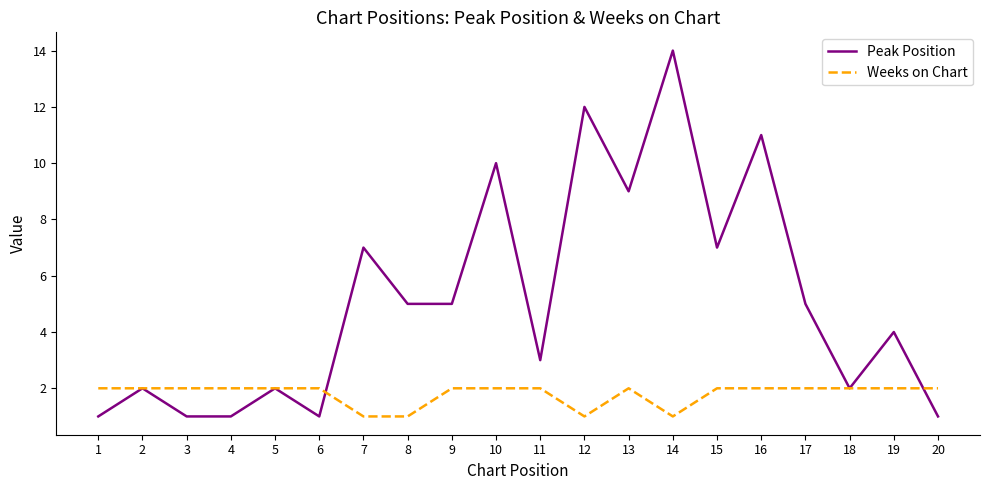

Does the chart display data point markers on the line(s)?

No